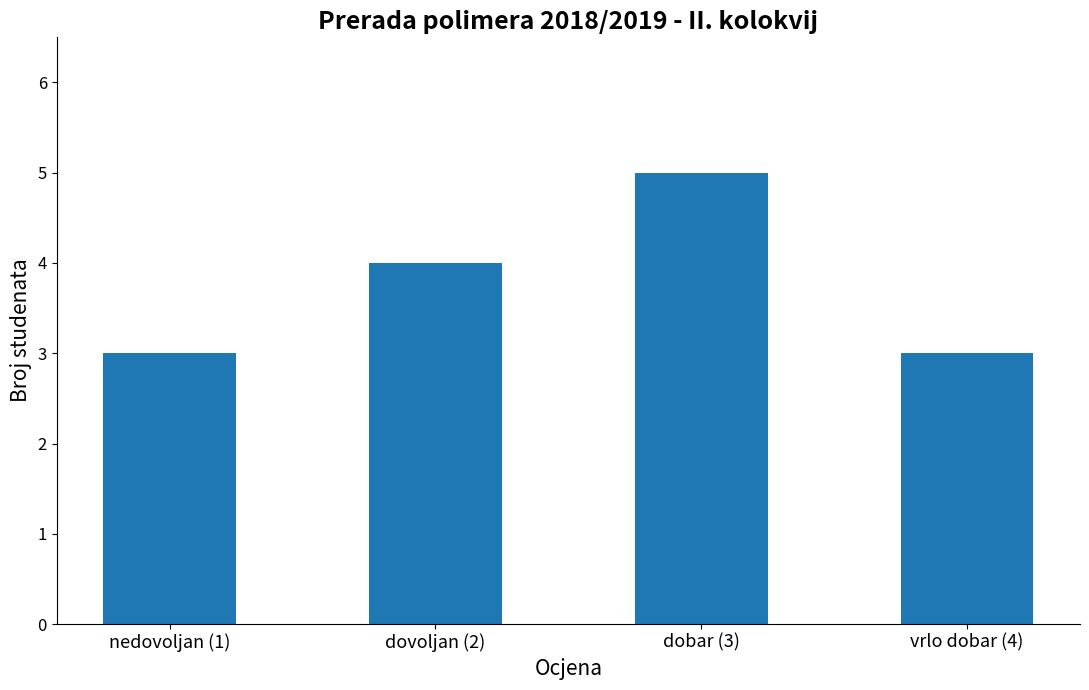

What is the smallest value displayed?

3